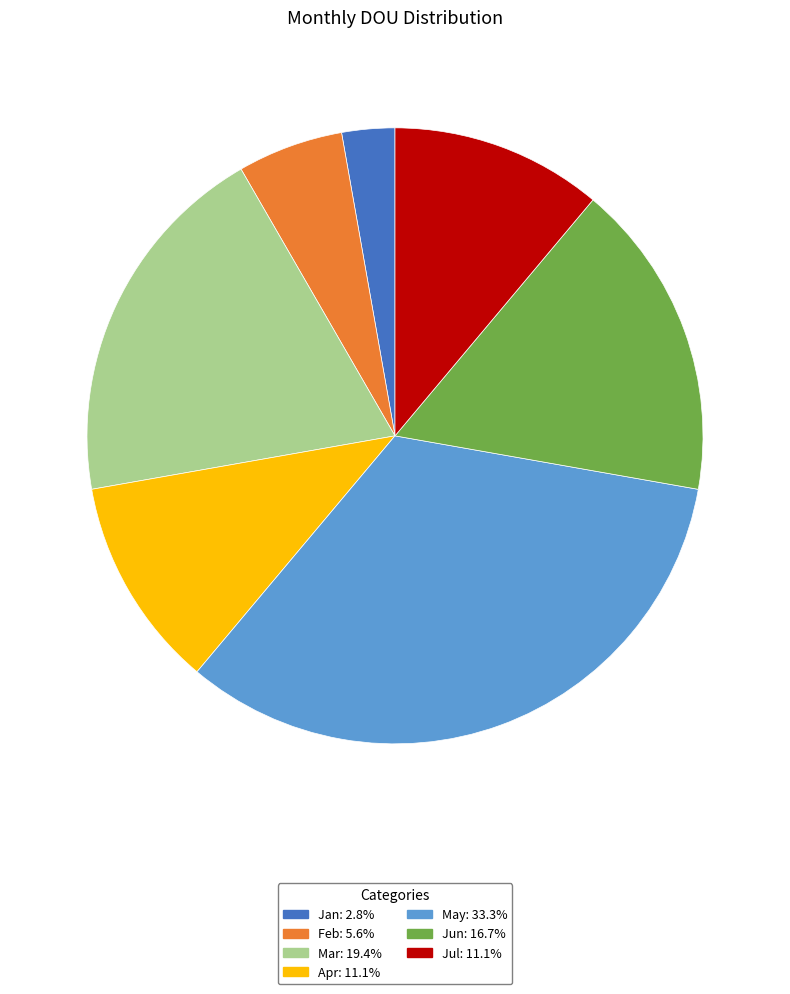

Do Jul: 11.1% and May: 33.3% together represent more than half of the pie?

No